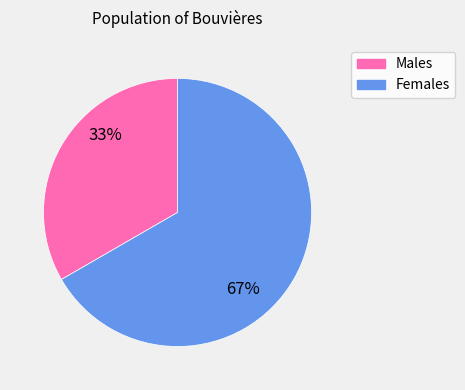

Is it true that Females is 77% of the pie?

False